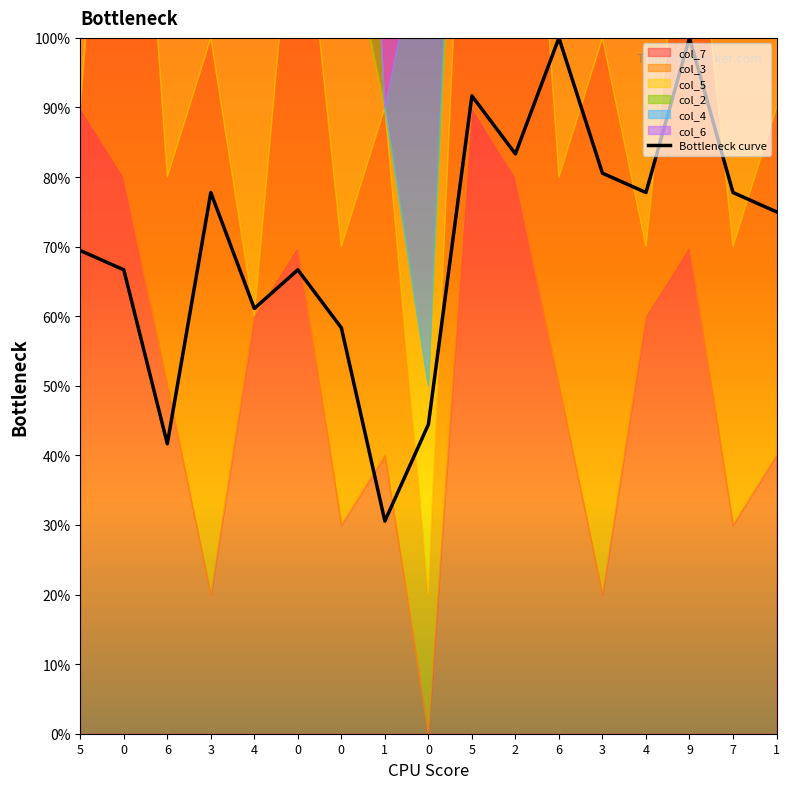

What is the difference between the maximum and minimum values?

6.9